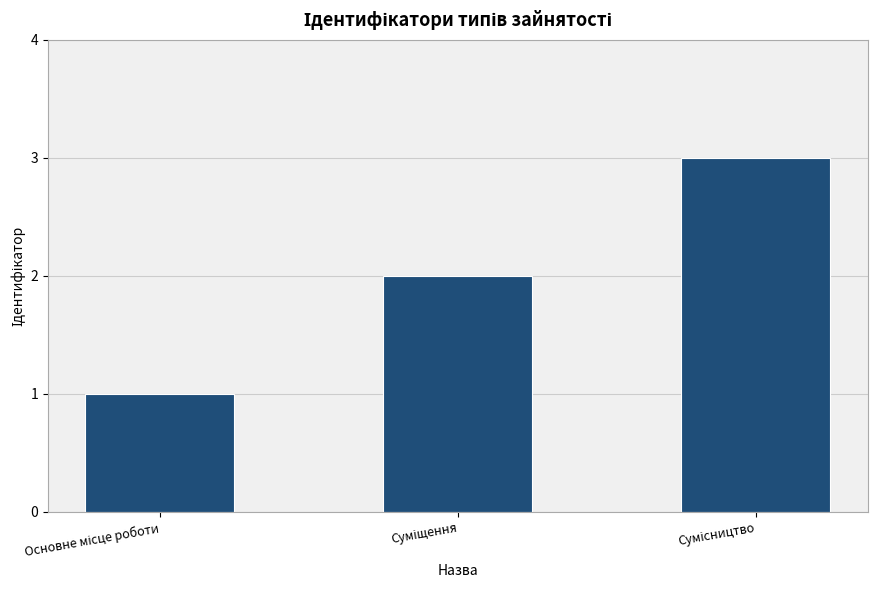

What is the sum of all values?

6